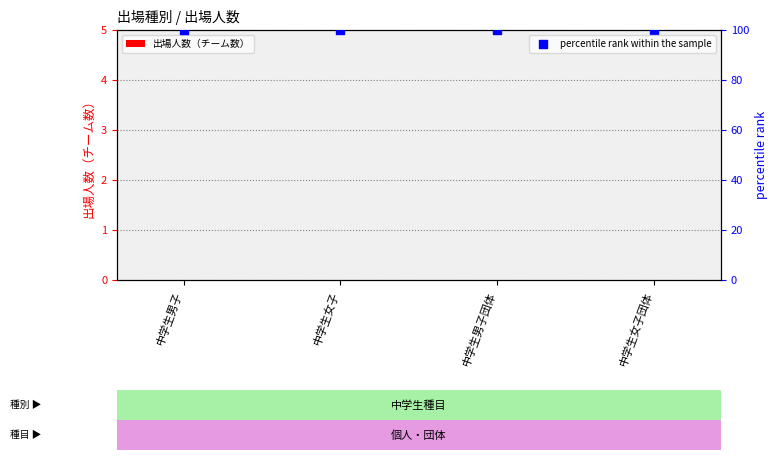

At how many categories does at least one series exceed 84?

4